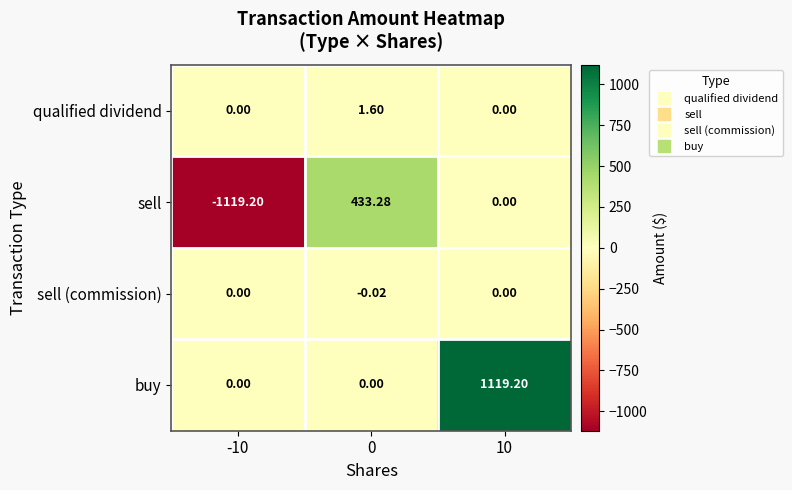

Which series has the largest range (max minus min)?

sell